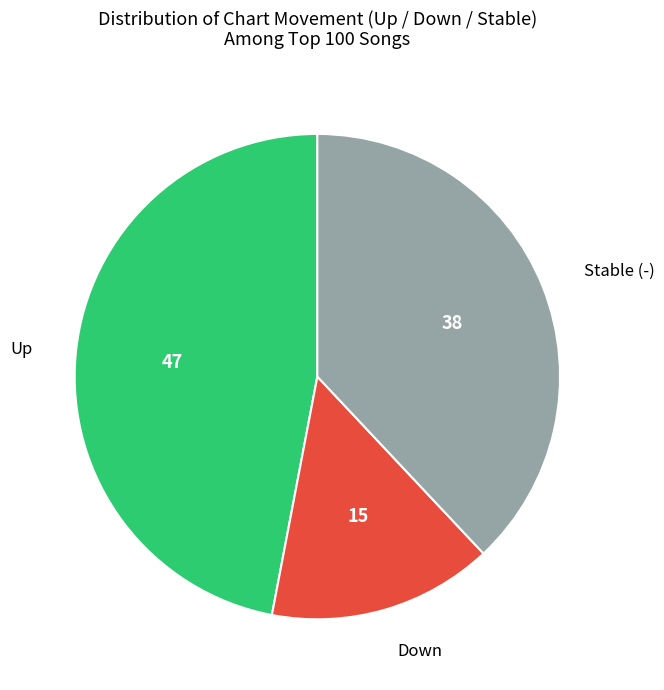

What is the ratio of the value at Down to the value at Stable (-)?

0.4